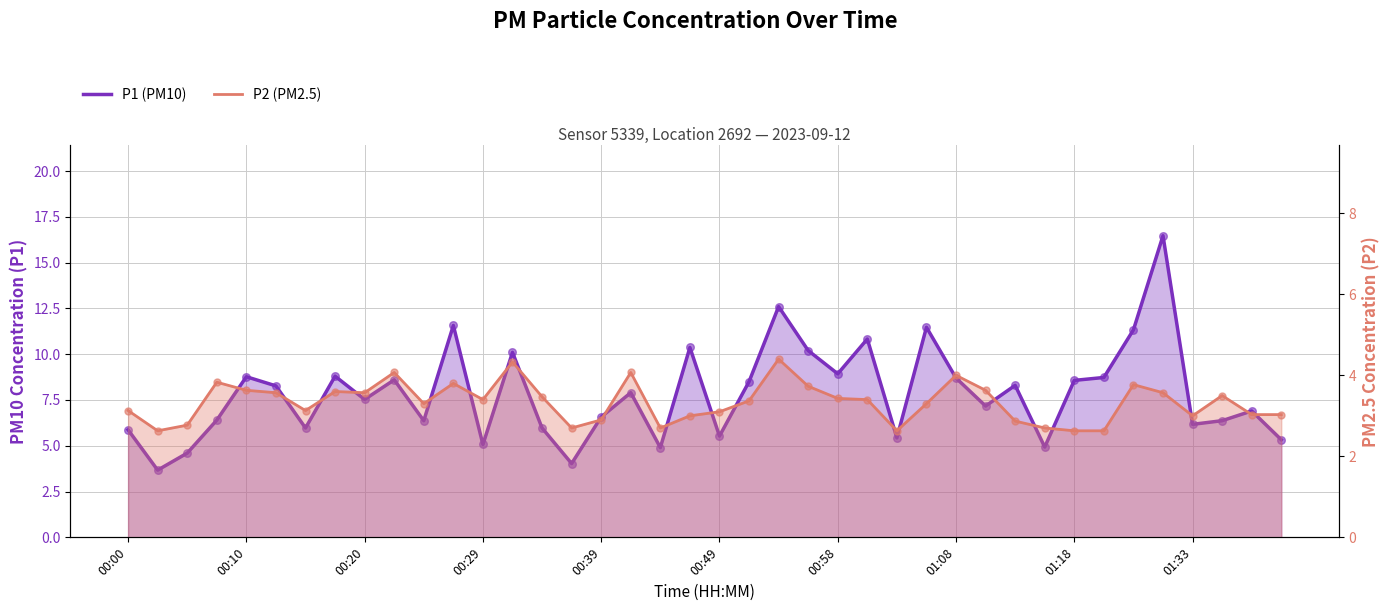

Which series has the largest total across all categories?

P1 (PM10)